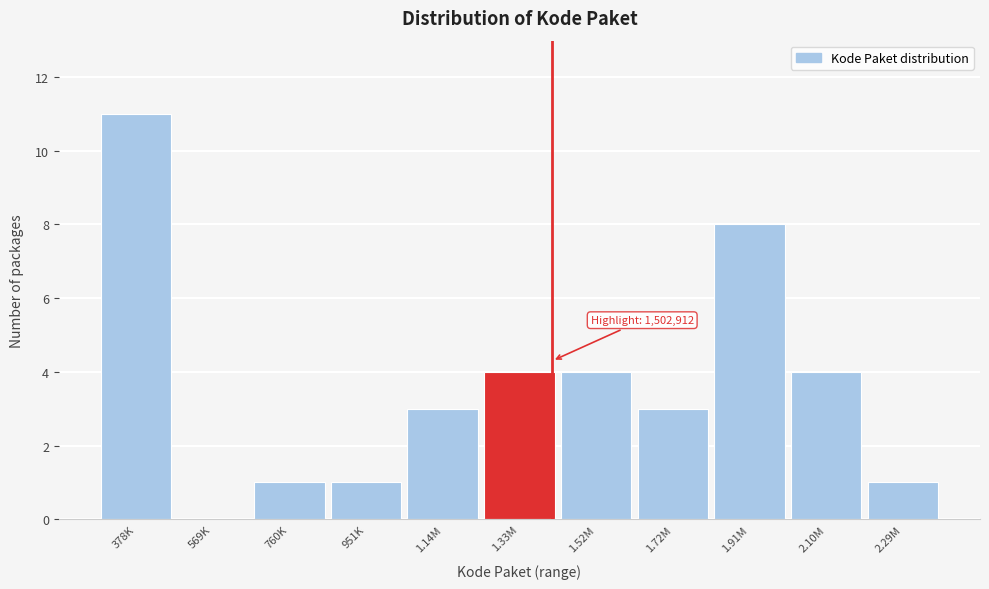

Reading right to left, list all the values displayed in this chart.

2.29M=1	2.10M=4	1.91M=8	1.72M=3	1.52M=4	1.33M=4	1.14M=3	951K=1	760K=1	569K=0	378K=11